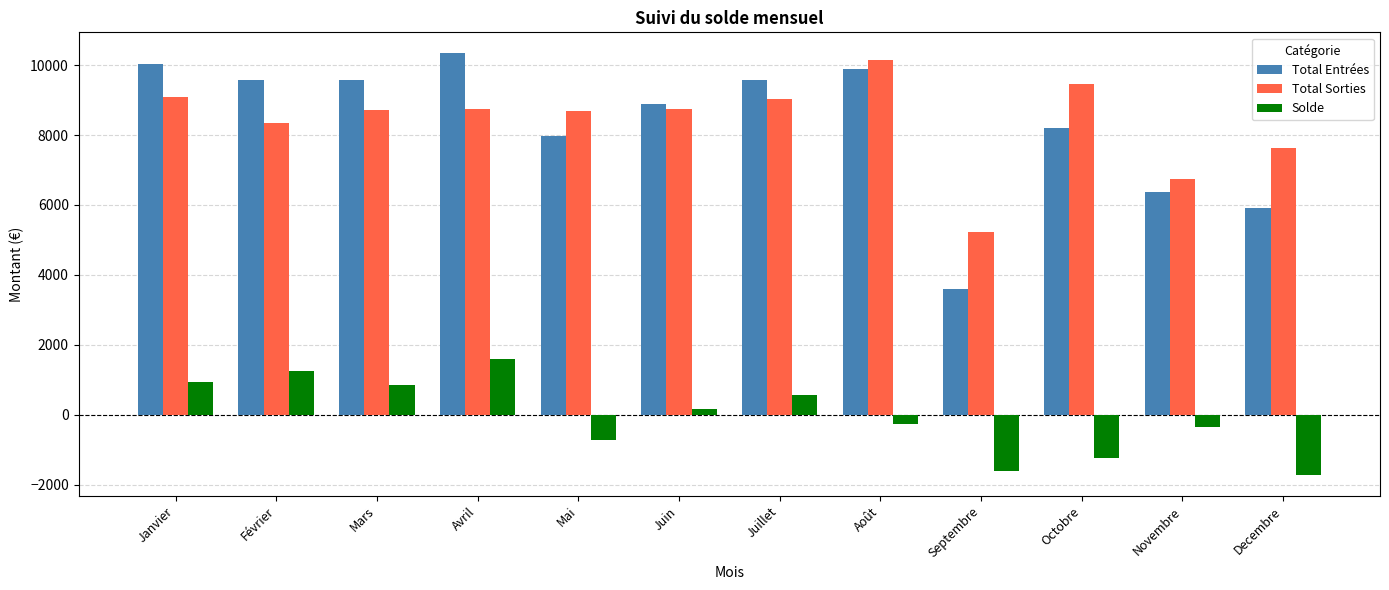

What value does the Total Entrées series have at Decembre?

5905.0